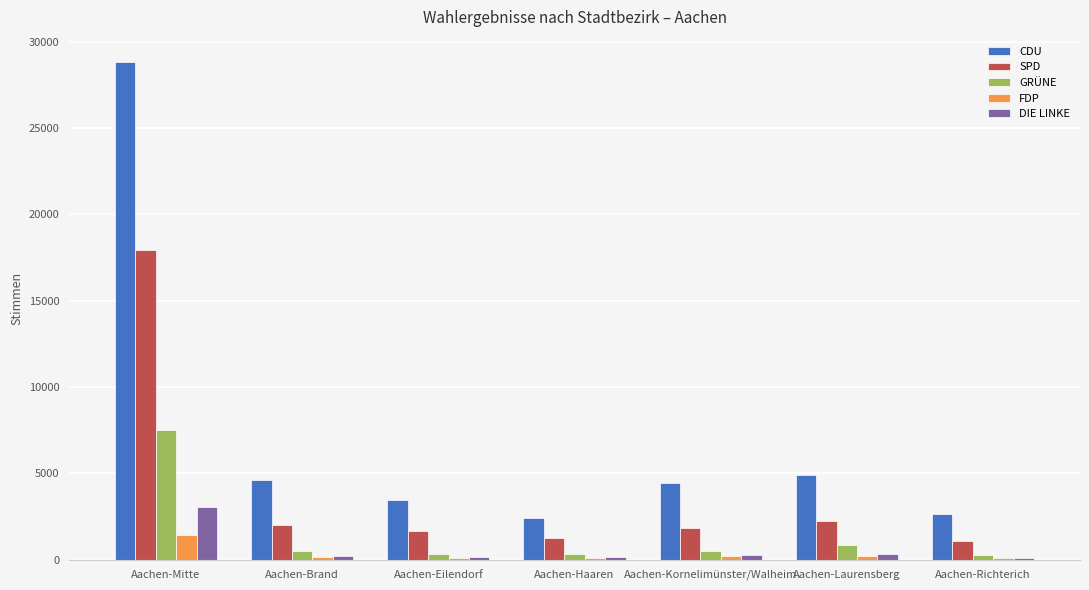

At which category is the sum across all series the highest?

Aachen-Mitte